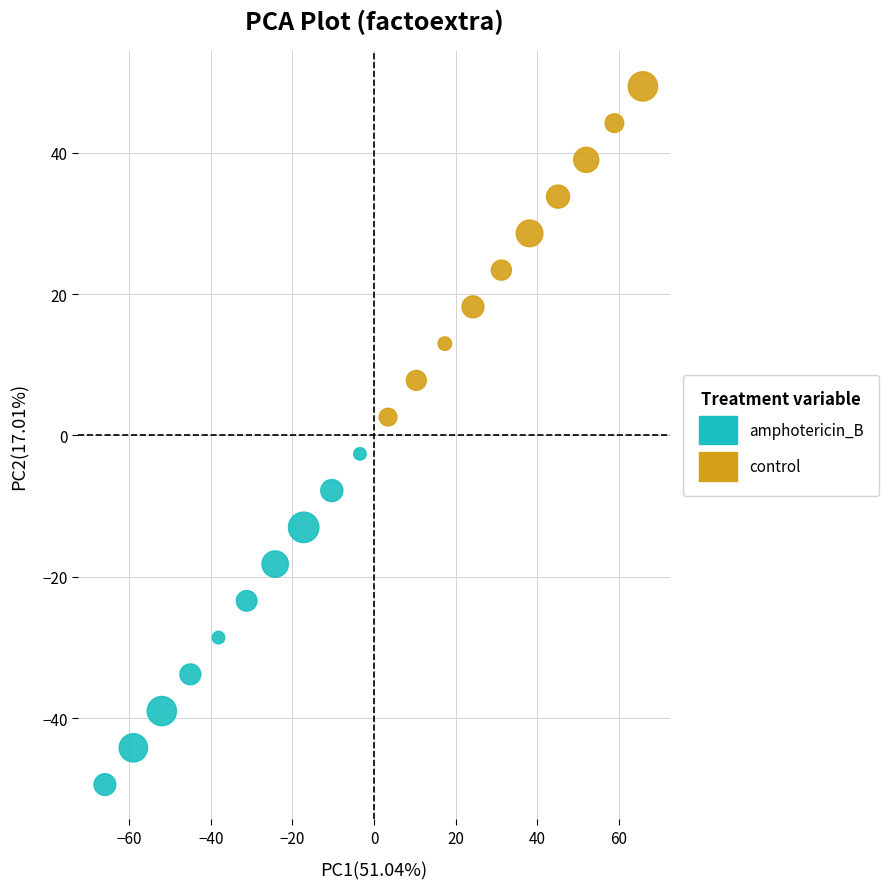

Which series reaches the minimum Y coordinate?

amphotericin_B